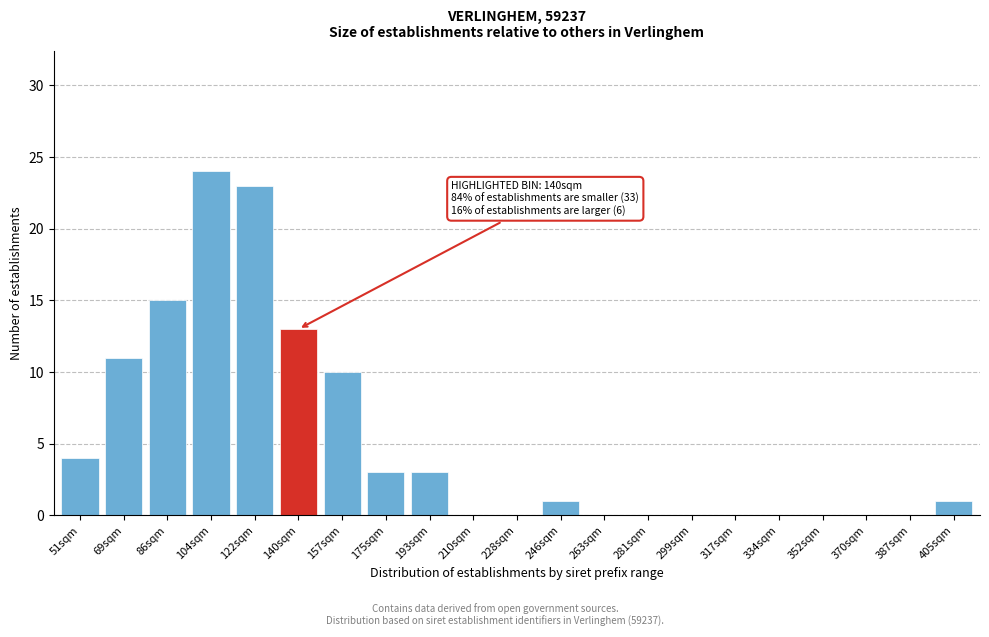

Reading left to right, extract all data points from this chart.

51sqm=4	69sqm=11	86sqm=15	104sqm=24	122sqm=23	140sqm=13	157sqm=10	175sqm=3	193sqm=3	210sqm=0	228sqm=0	246sqm=1	263sqm=0	281sqm=0	299sqm=0	317sqm=0	334sqm=0	352sqm=0	370sqm=0	387sqm=0	405sqm=1